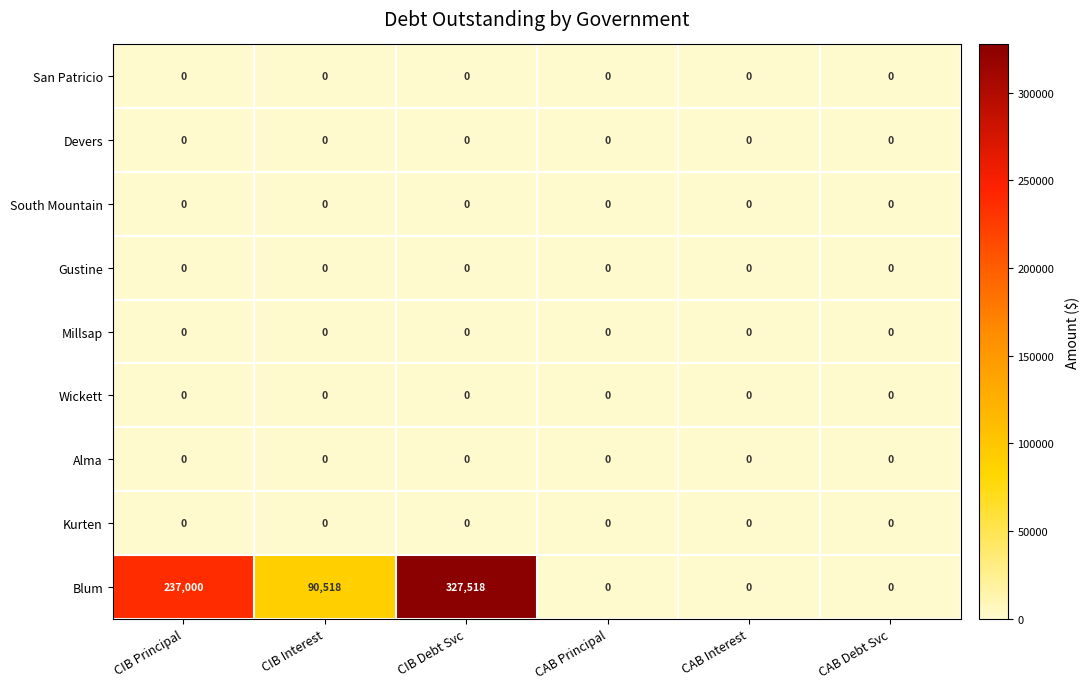

The value of South Mountain at CAB Debt Svc is 0. True or false?

True